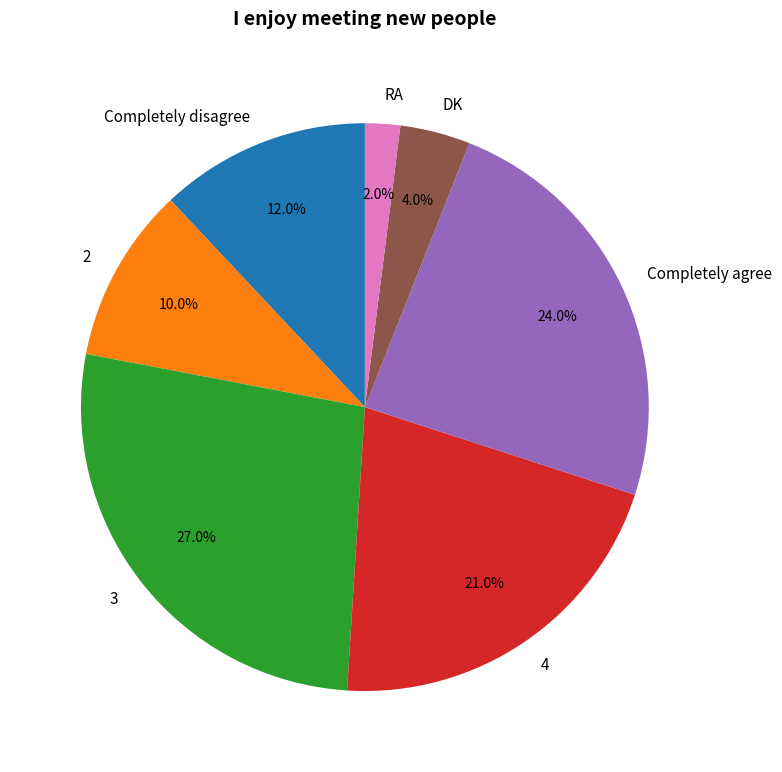

Between 4 and 2, which is larger?

4